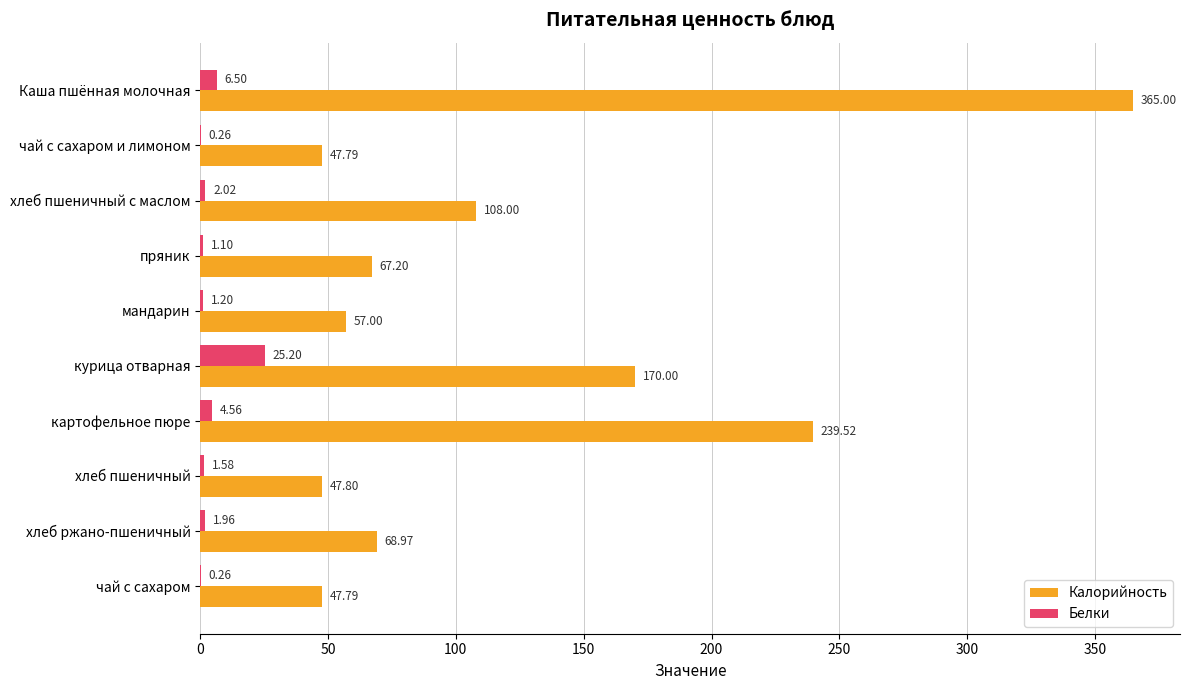

Is the value of Калорийность at чай с сахаром и лимоном greater than the value of Белки at хлеб пшеничный?

Yes